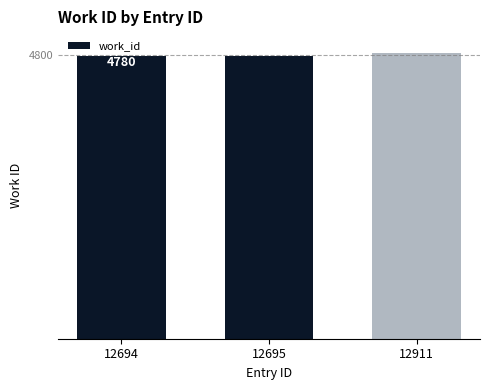

What is the ratio of the value at 12911 to the value at 12694?

1.0